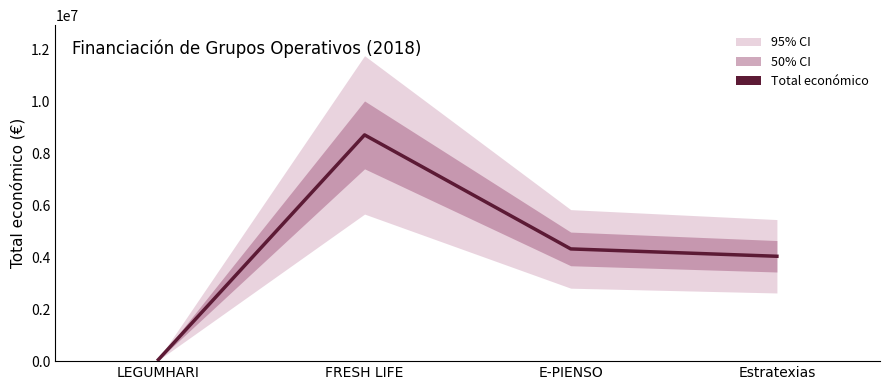

Reading left to right, what are all the values shown in this chart?

LEGUMHARI=57500	FRESH LIFE=8701686	E-PIENSO=4316373	Estratexias=4033442